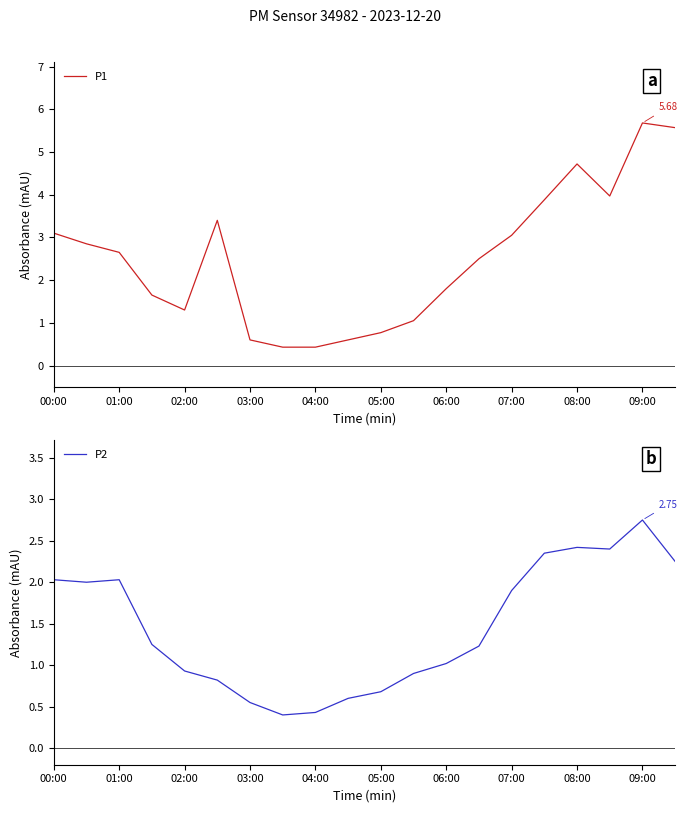

At which label does P2 reach its peak?

09:00